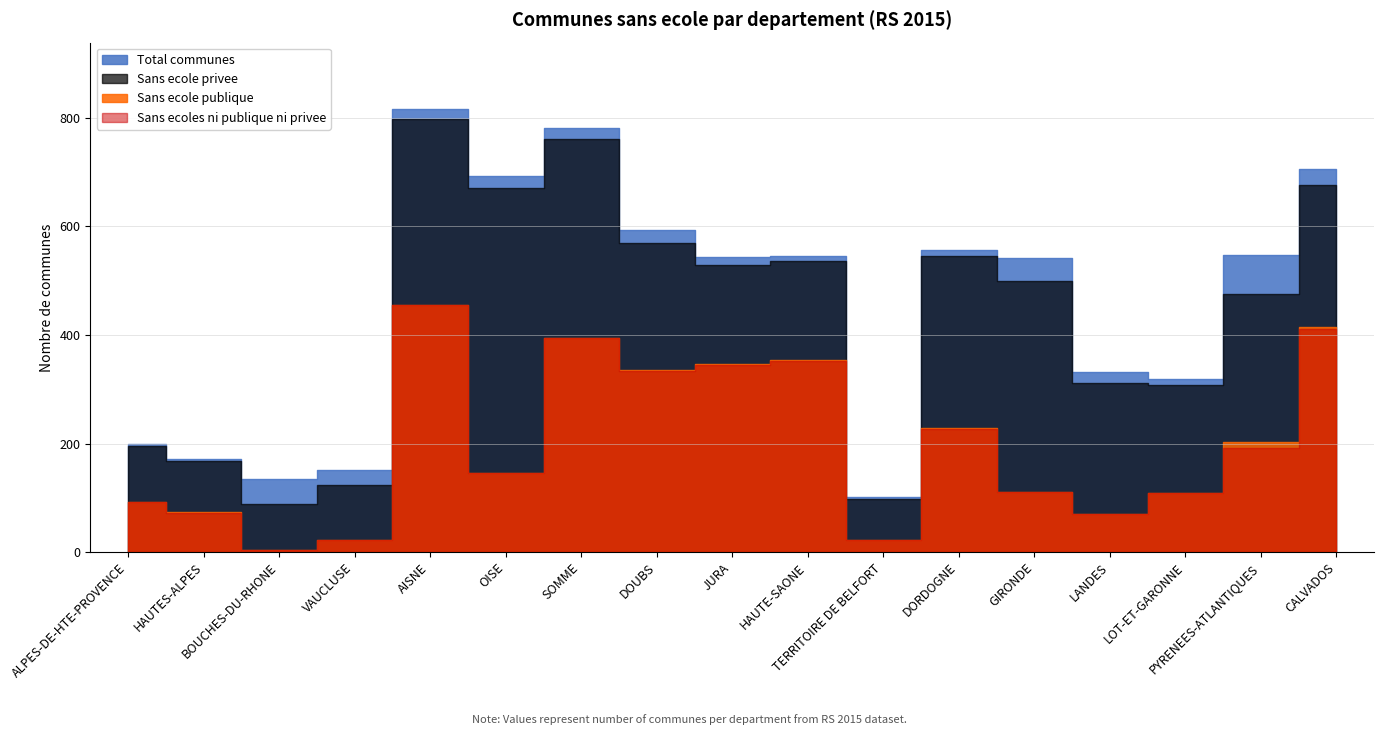

What is the value of the Sans ecole publique point at the 12th from the left?

229